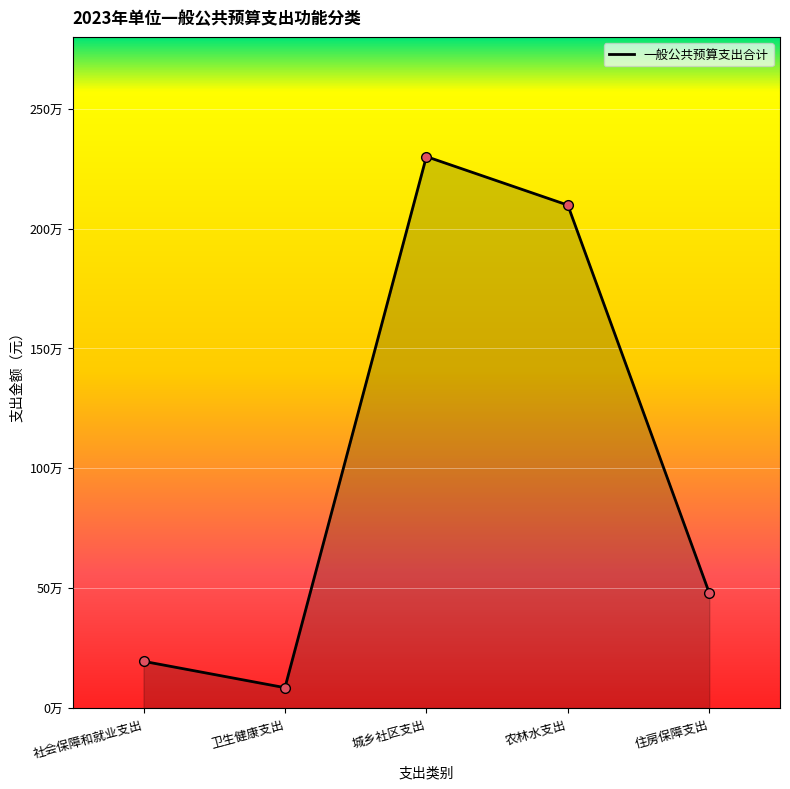

At which label is the value closest to 1192800?

住房保障支出